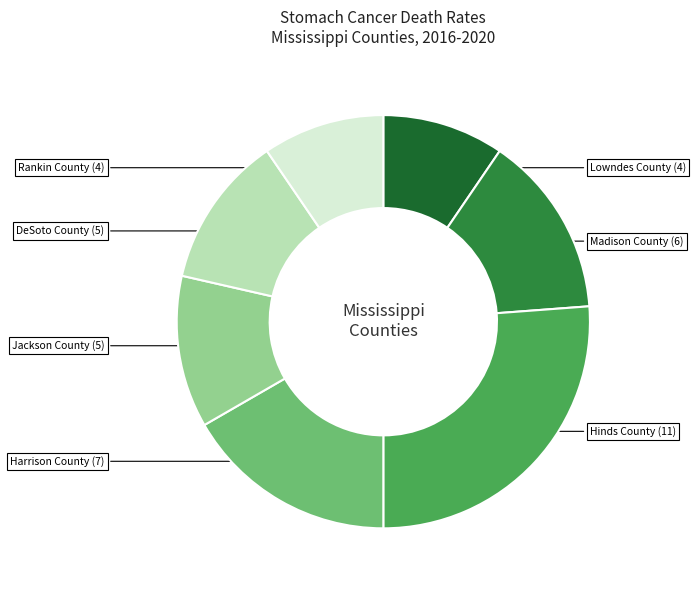

Which category has the biggest portion of the pie?

Hinds County